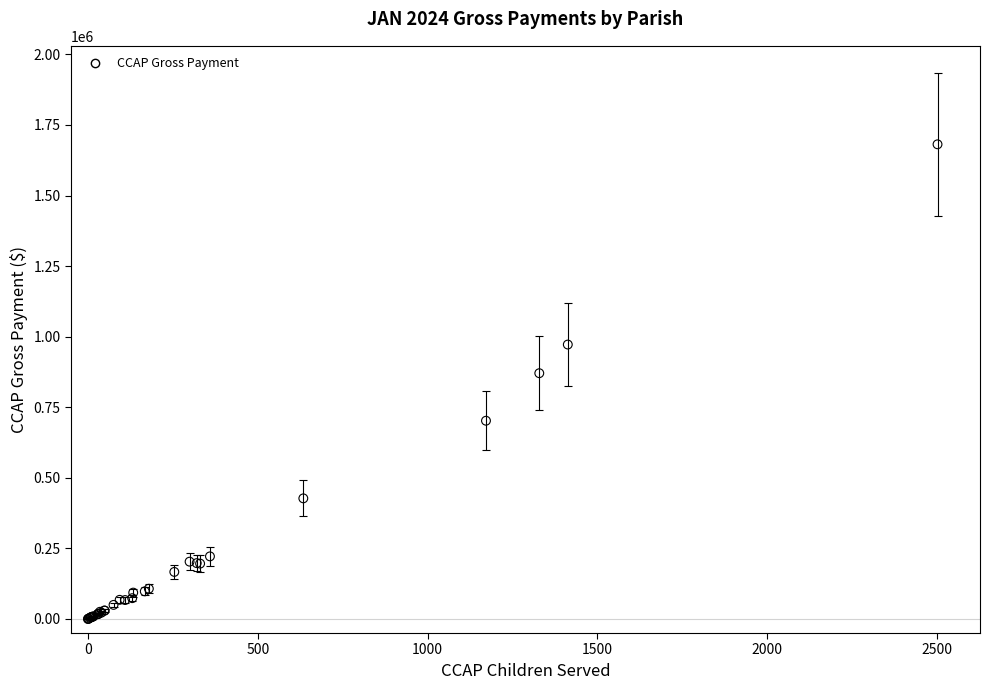

What Y value in the scatter plot is closest to 840744?

870558.8